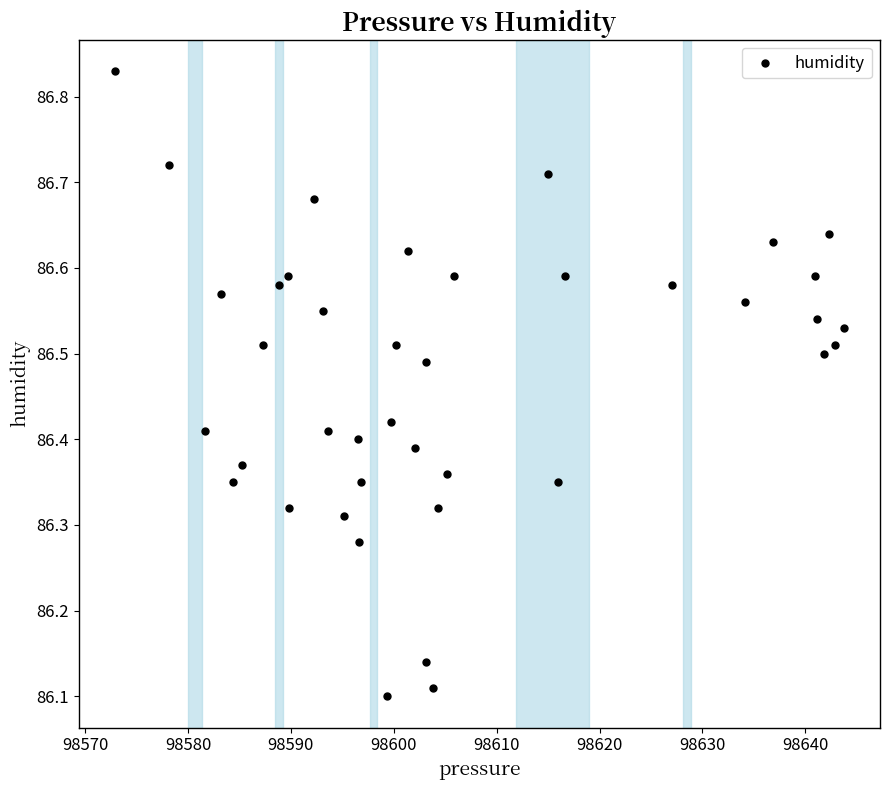

What is the range of Y values (max minus min)?

0.7